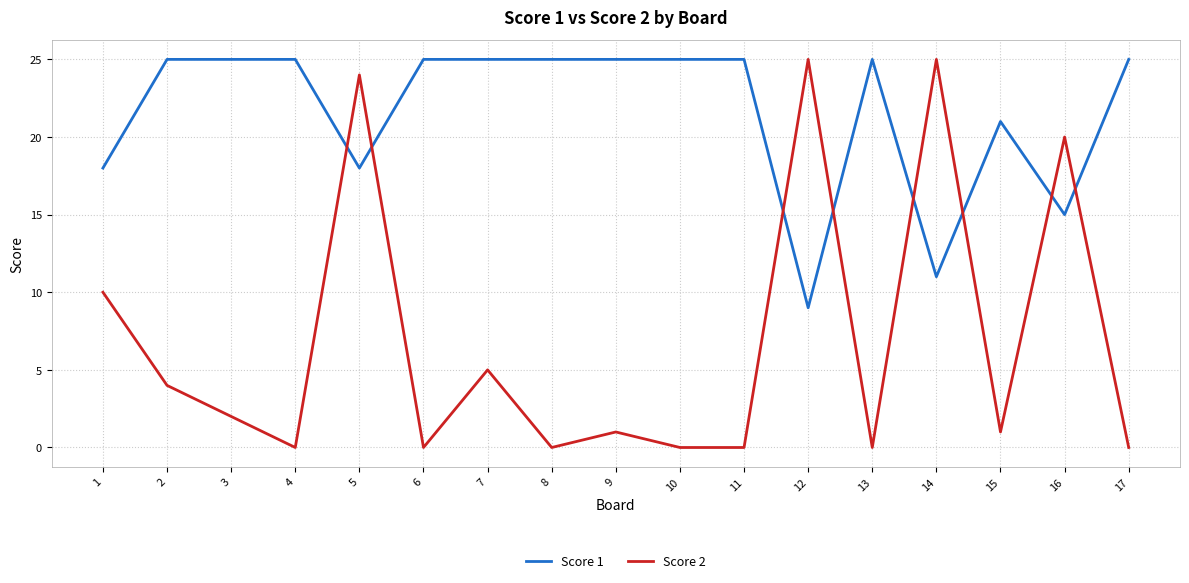

Rank the series by their average value, from lowest to highest.

Score 2, Score 1